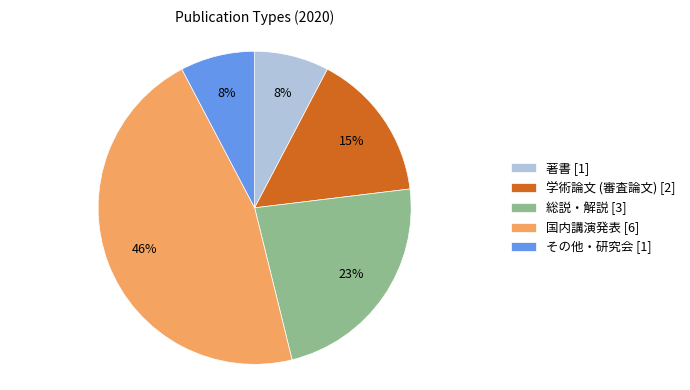

What is the largest slice in the pie chart?

国内講演発表